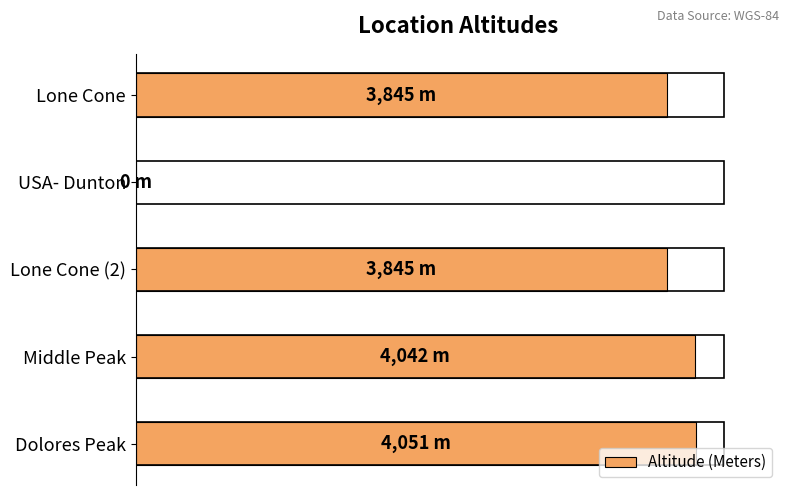

Are the bars horizontal?

Yes